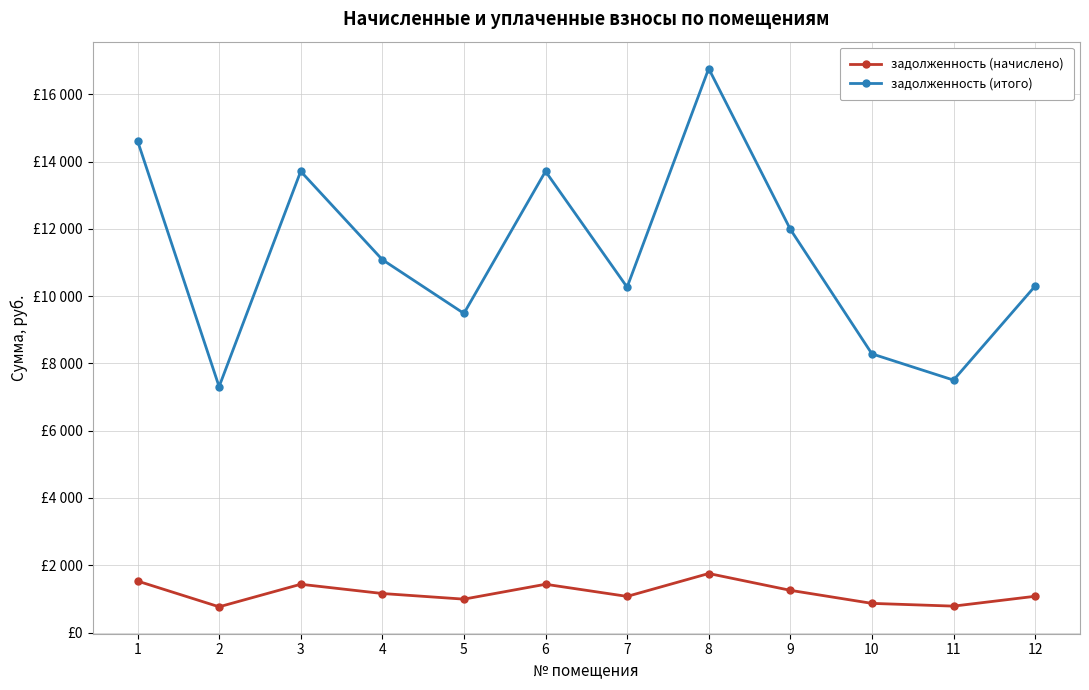

At which category does задолженность (начислено) reach its first local valley?

2